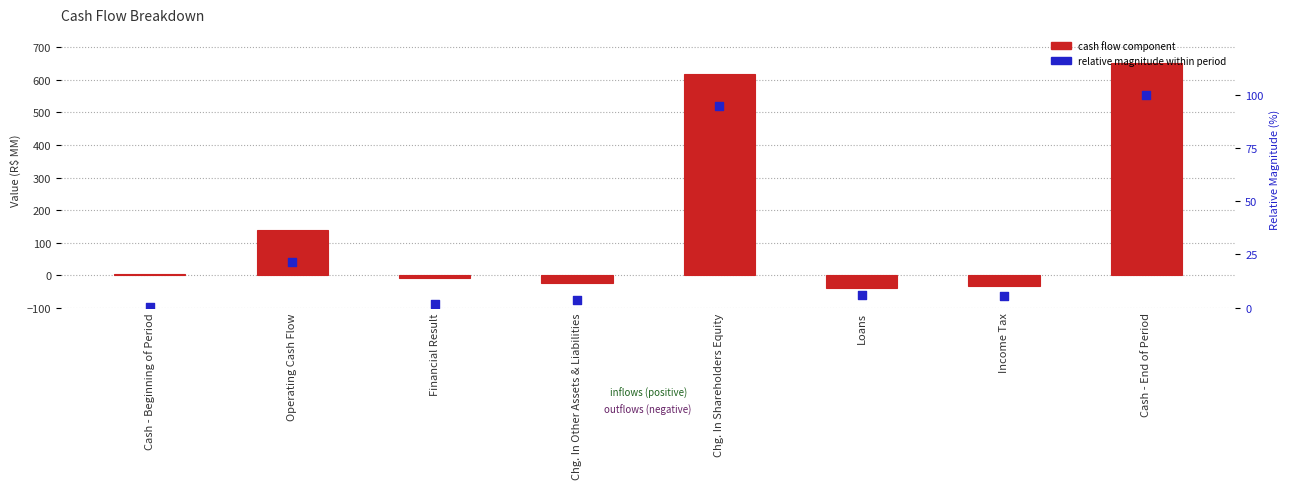

At which category is the sum across all series the highest?

Cash - End of Period